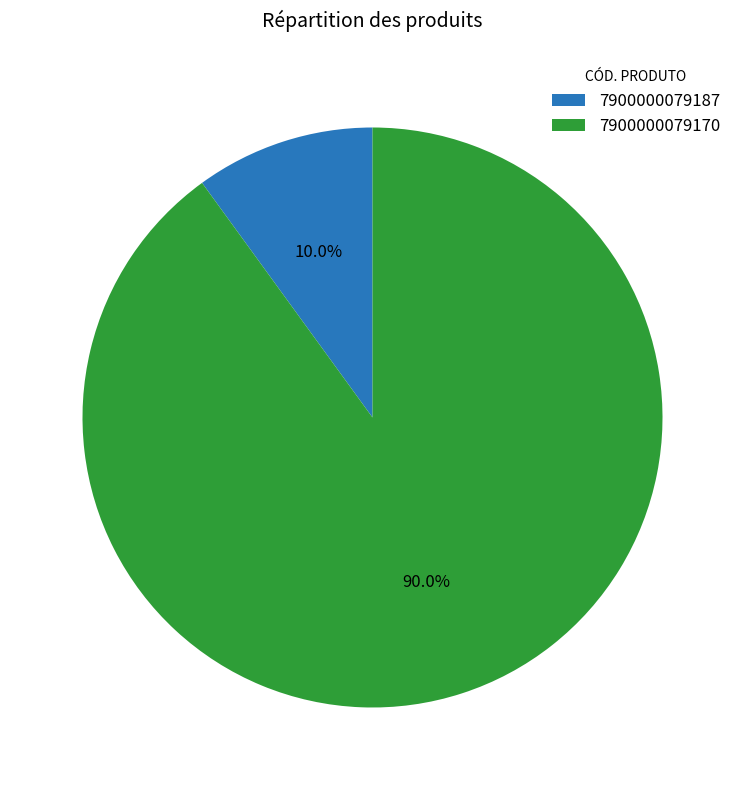

To the nearest percent, what is the average slice percentage?

50%